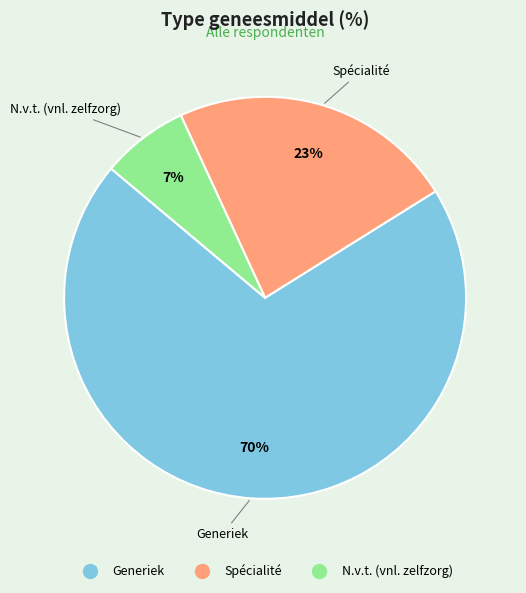

To the nearest percent, what percentage of the pie is Generiek?

70%